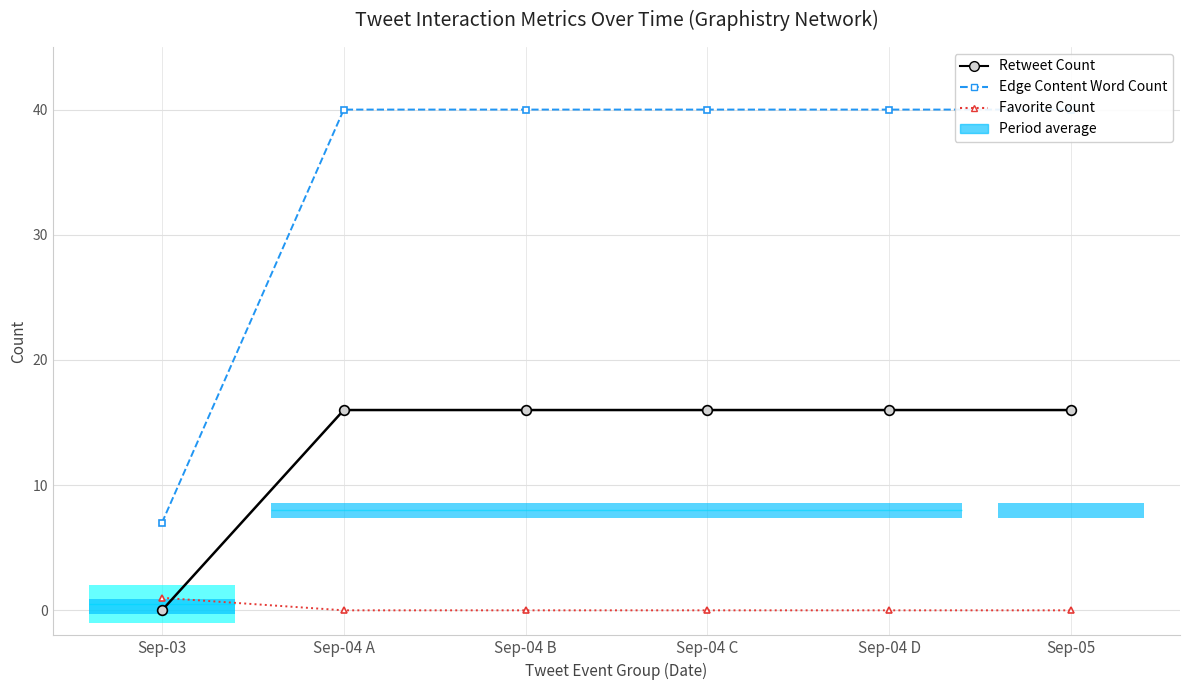

The value of Retweet Count at Sep-04 A is 4. True or false?

False